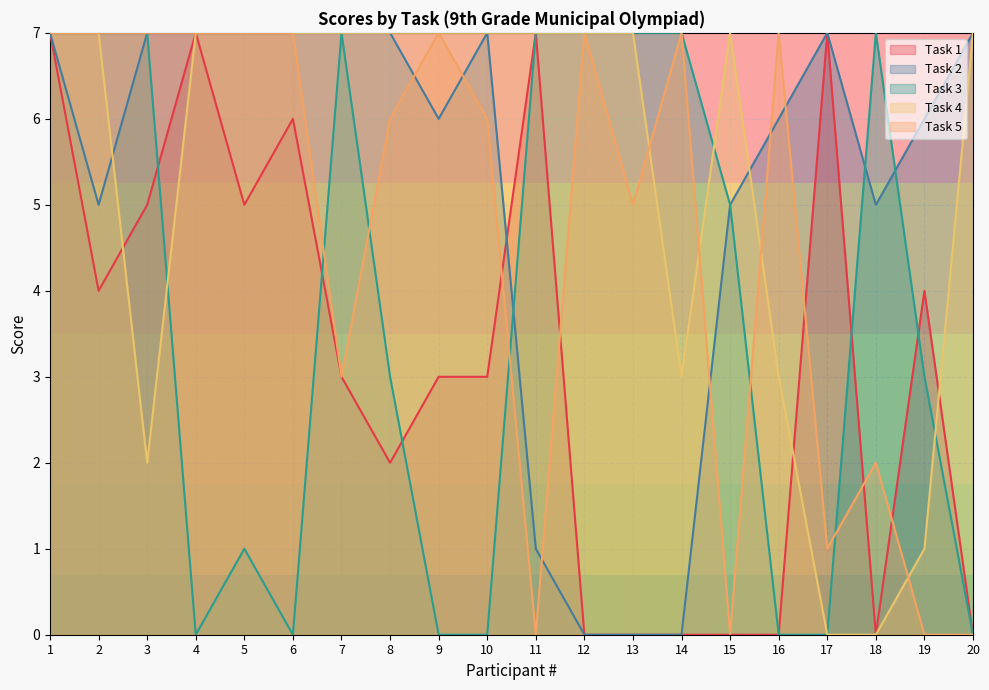

True or false: Task 4 has a value of 5 at 14.

False